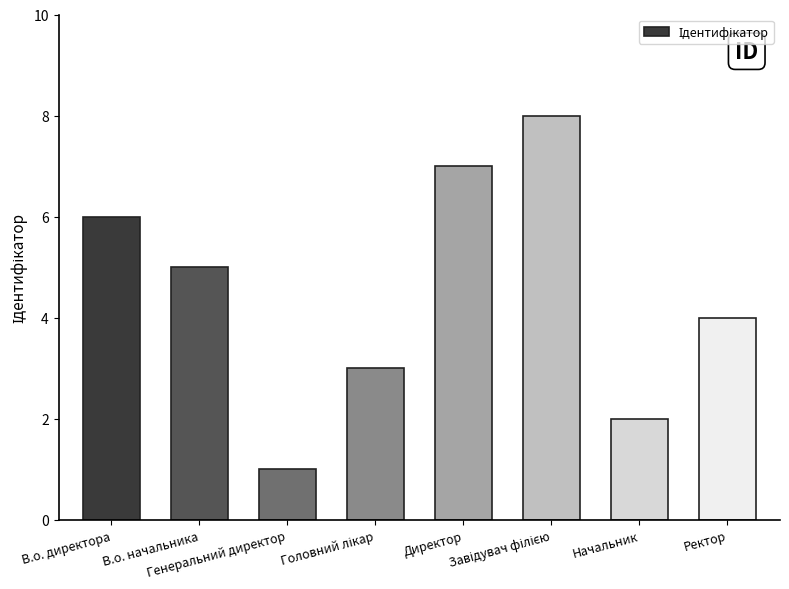

What is the maximum value shown in the chart?

8